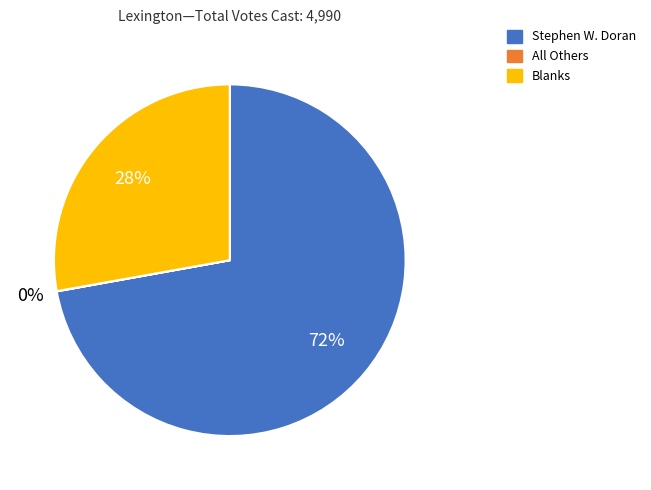

The Blanks slice represents 42% of the pie. True or false?

False